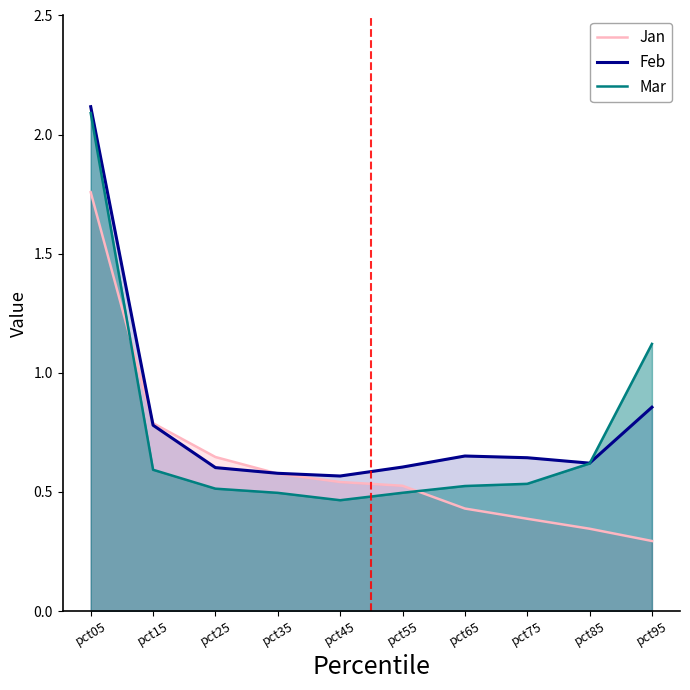

Which series has the largest range (max minus min)?

Mar